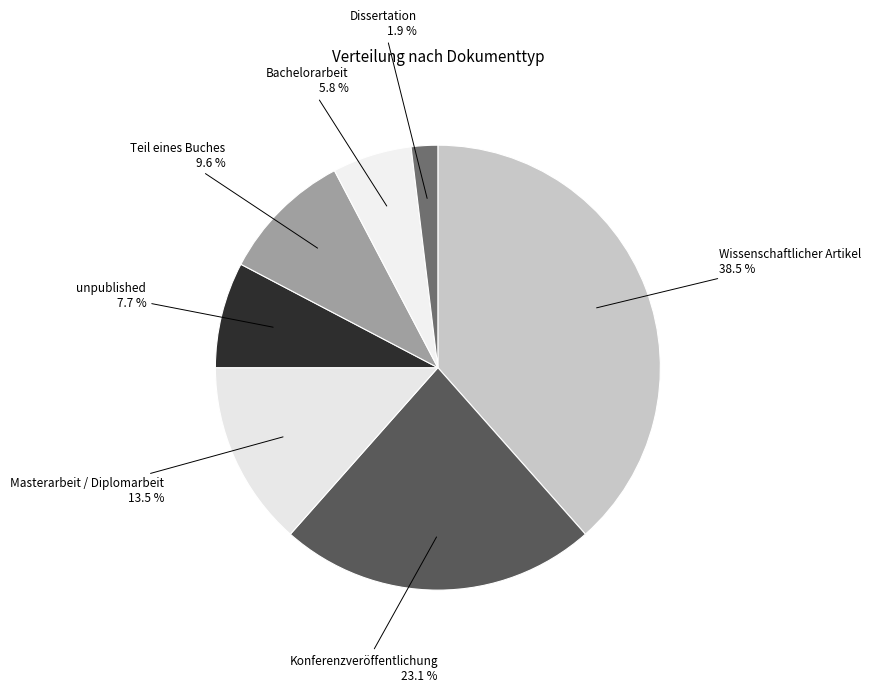

To the nearest percent, what is the difference between the largest and smallest slice percentages?

37%